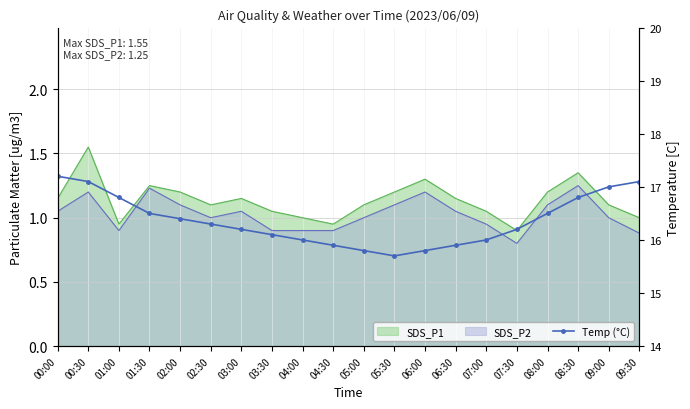

How many lines are shown in the chart?

1